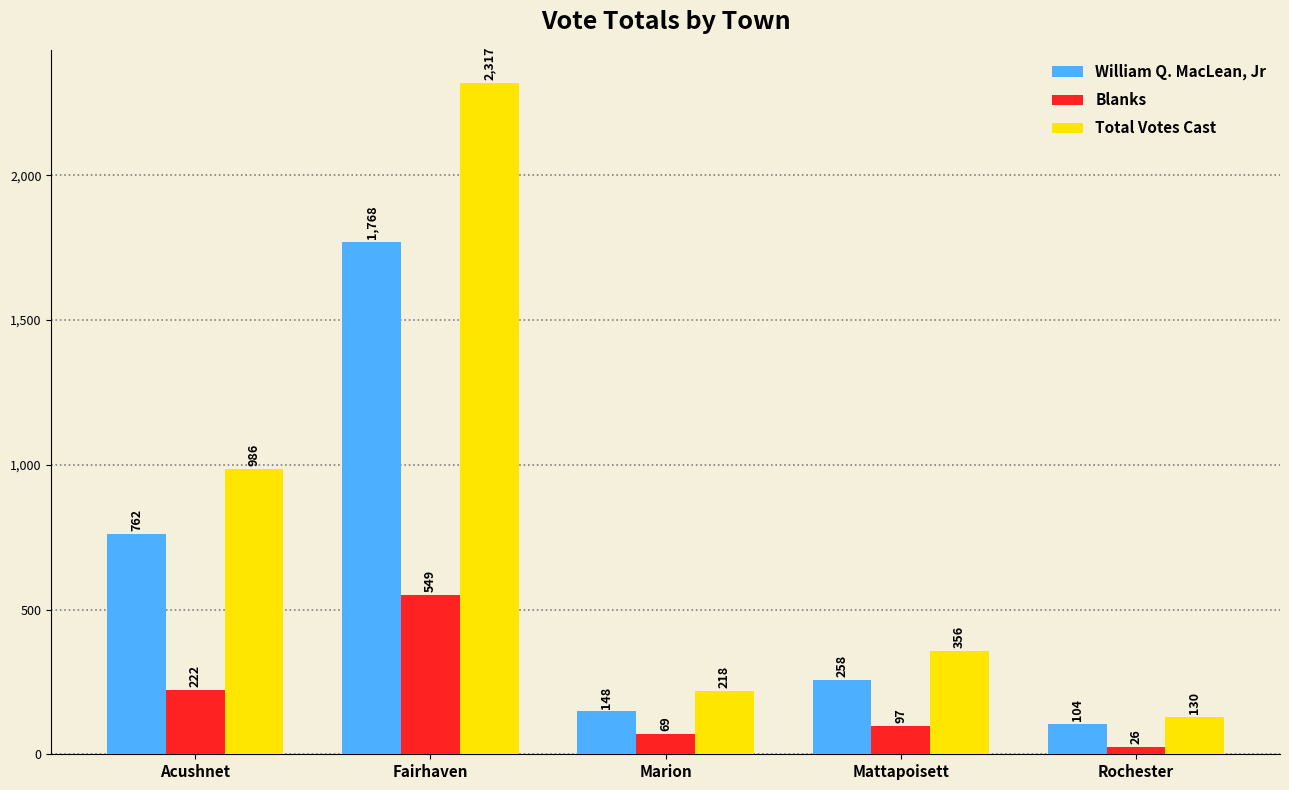

List the labels in order of Total Votes Cast value, smallest first.

Rochester, Marion, Mattapoisett, Acushnet, Fairhaven